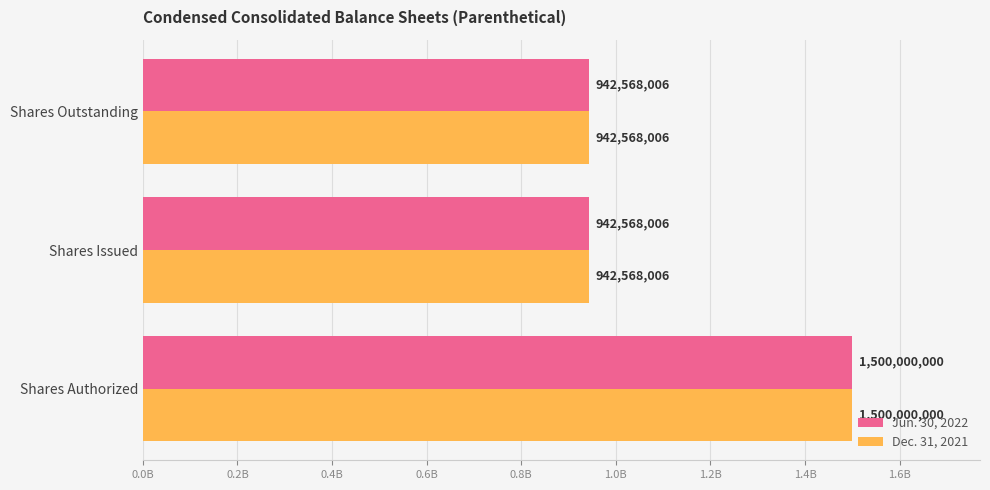

What are all the series names shown in the legend?

Jun. 30, 2022, Dec. 31, 2021